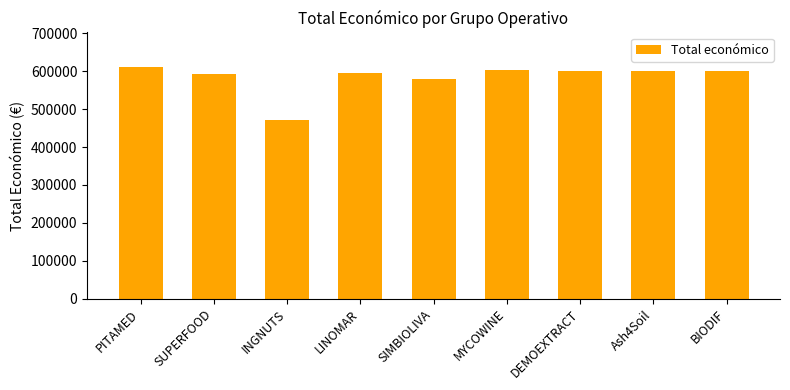

Where does the data first go above 599927?

PITAMED